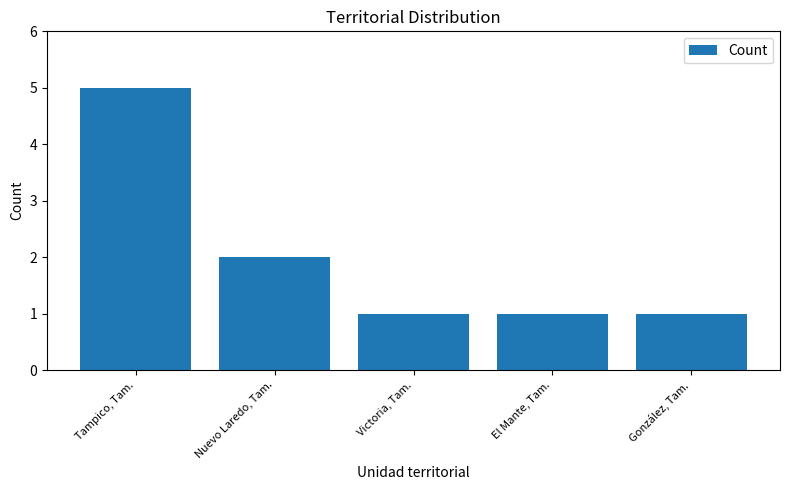

Reading left to right, transcribe all the data shown in this chart.

Tampico, Tam.=5	Nuevo Laredo, Tam.=2	Victoria, Tam.=1	El Mante, Tam.=1	González, Tam.=1